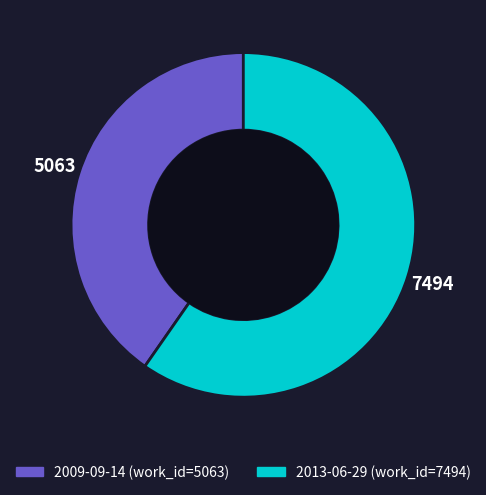

The 2009-09-14 slice represents 29% of the pie. True or false?

False